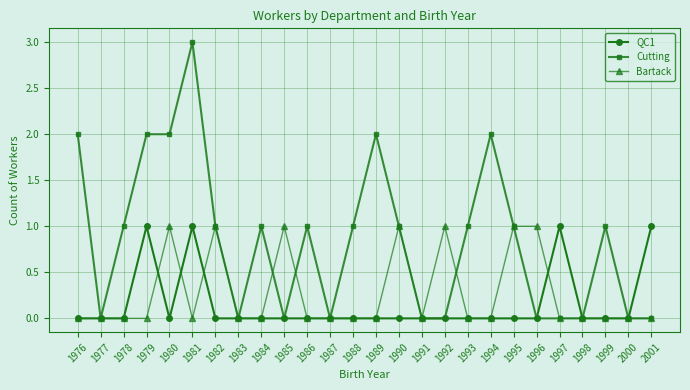

At which category is the sum across all series the highest?

1981